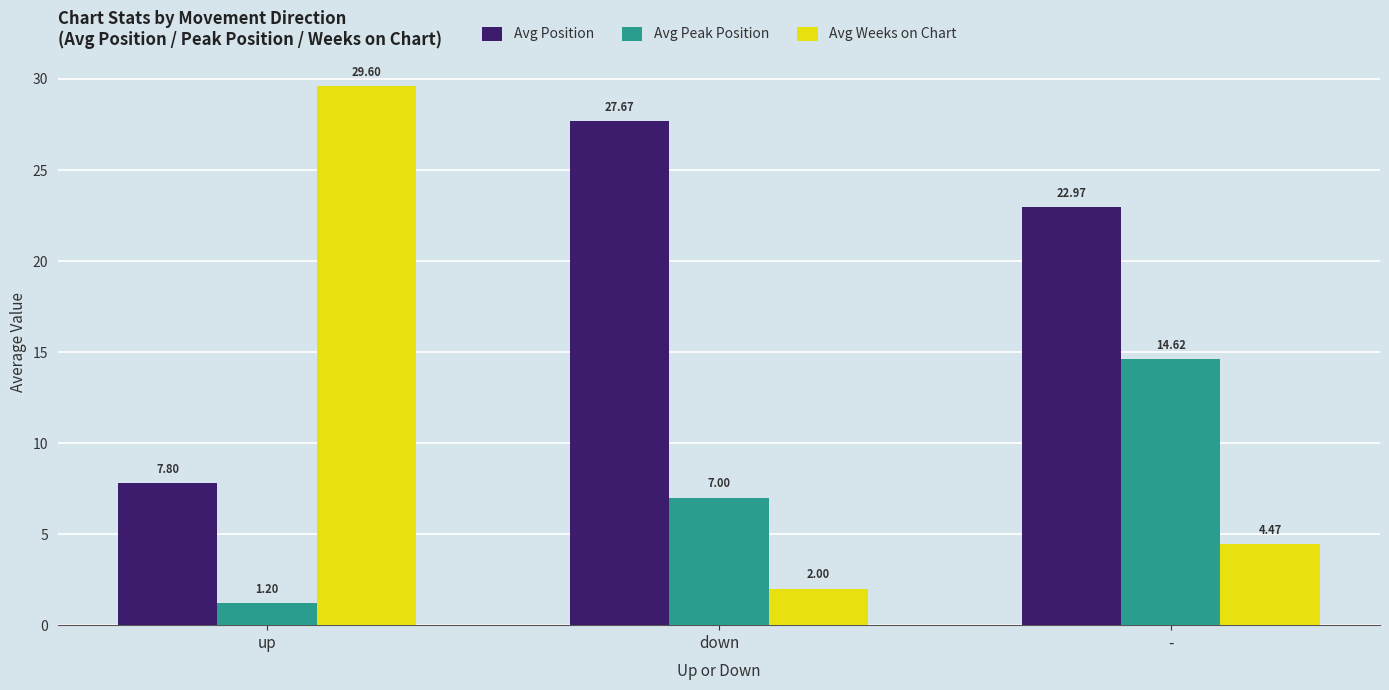

Is the value of Avg Weeks on Chart at - greater than the value of Avg Peak Position at -?

No